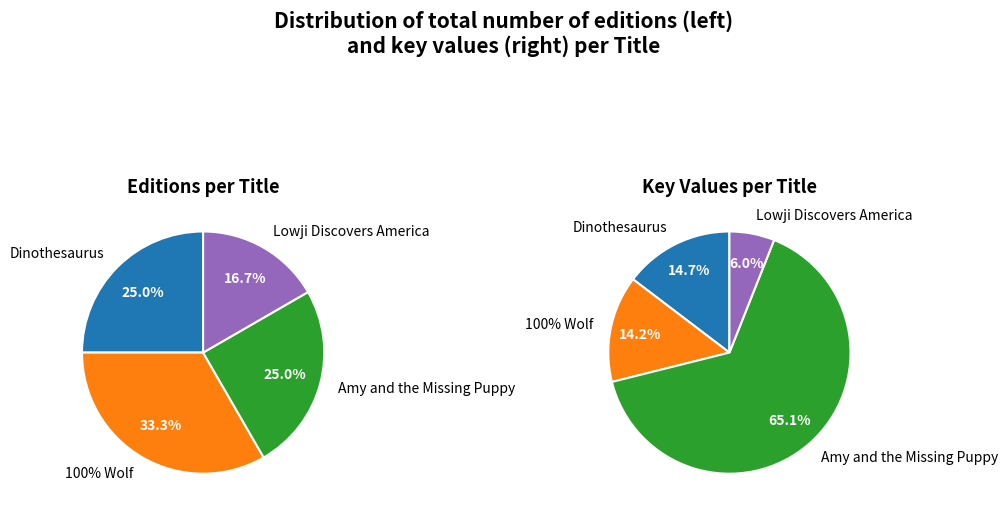

What is the ratio of the value at Amy and the Missing Puppy to the value at Lowji Discovers America?

10.8